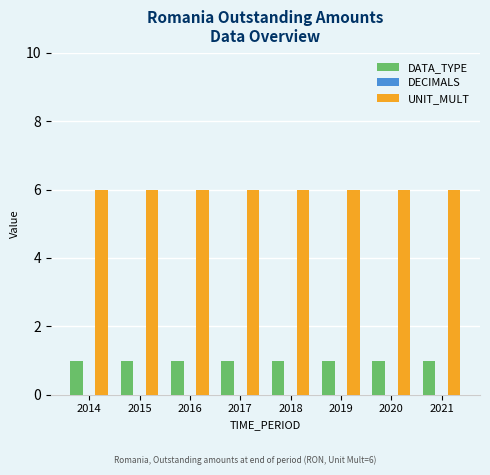

What is the sum of the UNIT_MULT values at 2019 and 2015?

12